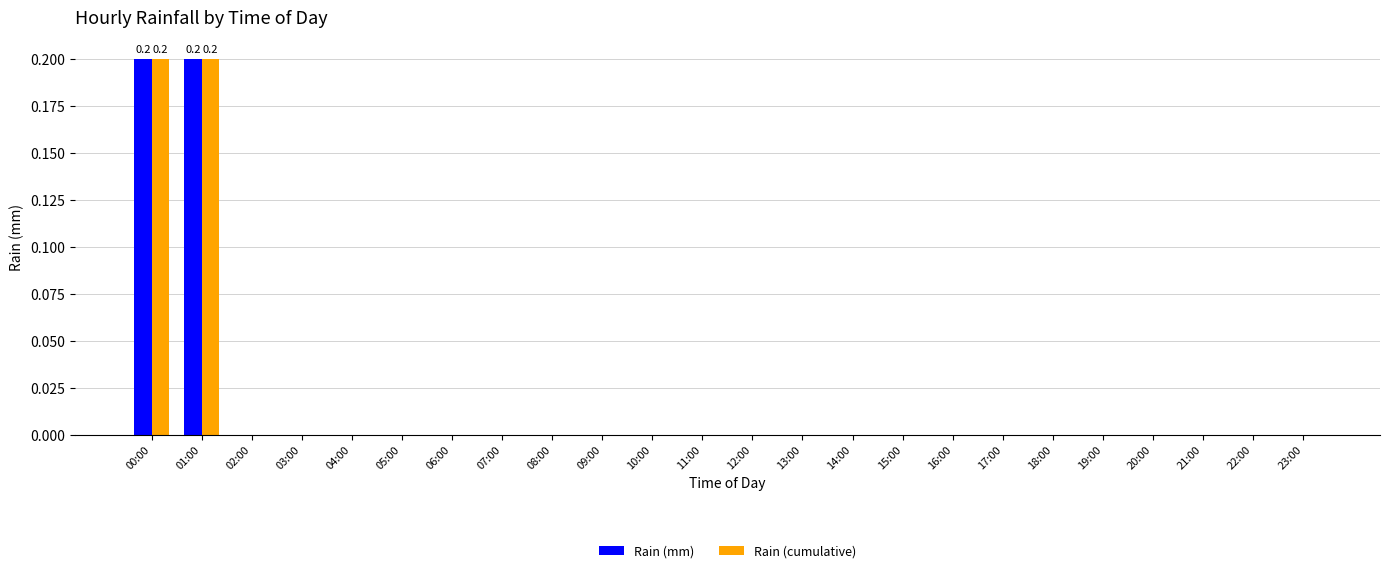

What is the greatest value displayed?

0.2